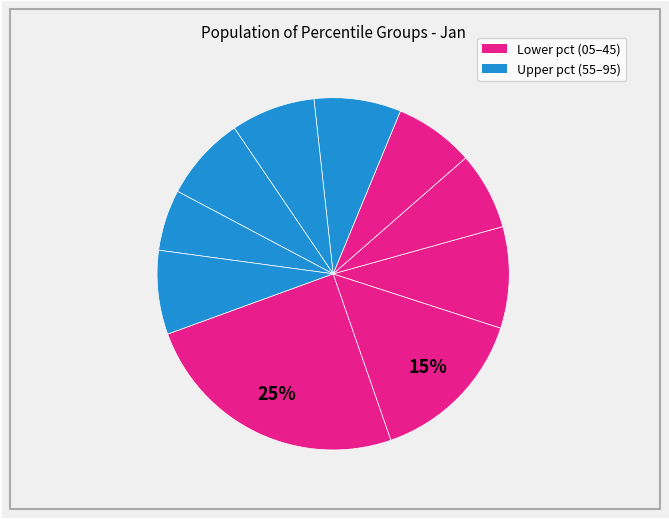

Count the number of slices in the pie.

10